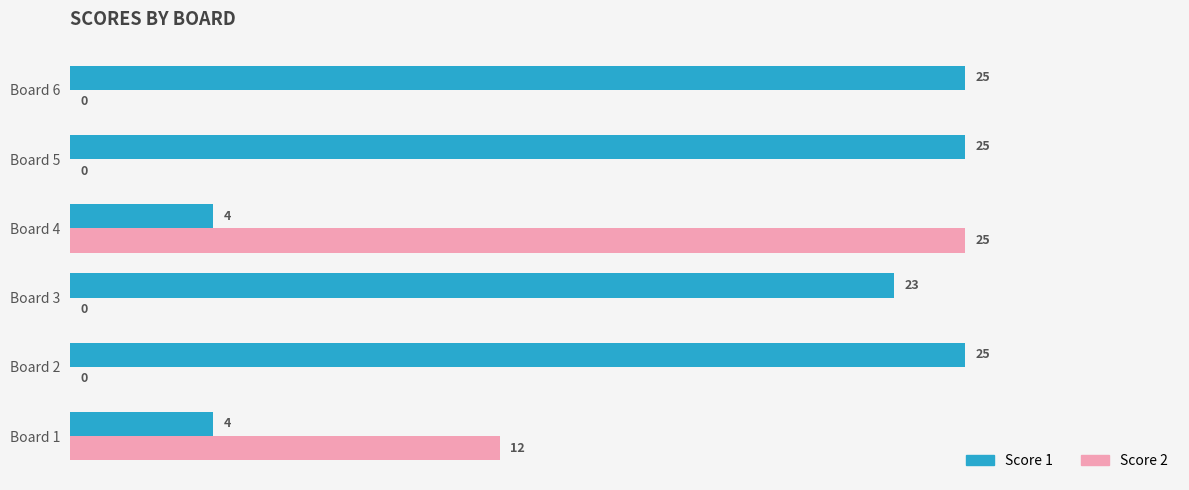

Is the value of Score 2 at Board 5 greater than the value of Score 1 at Board 1?

No